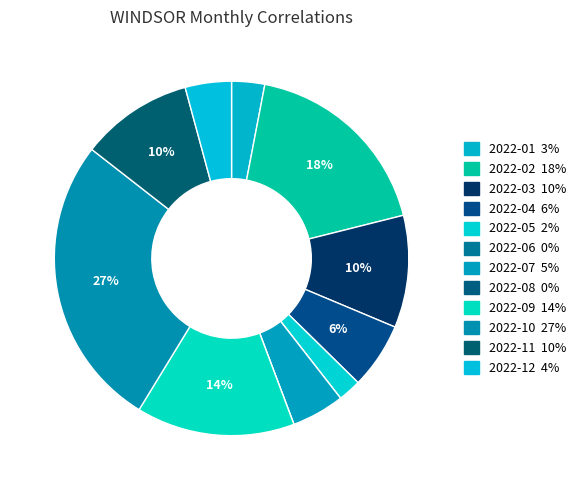

What is the largest slice in the pie chart?

2022-10